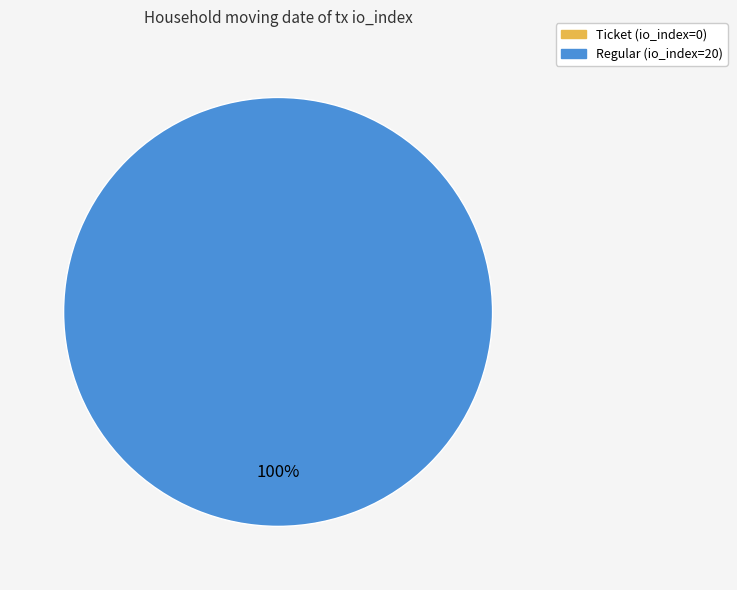

Is there a majority slice in this chart?

Yes